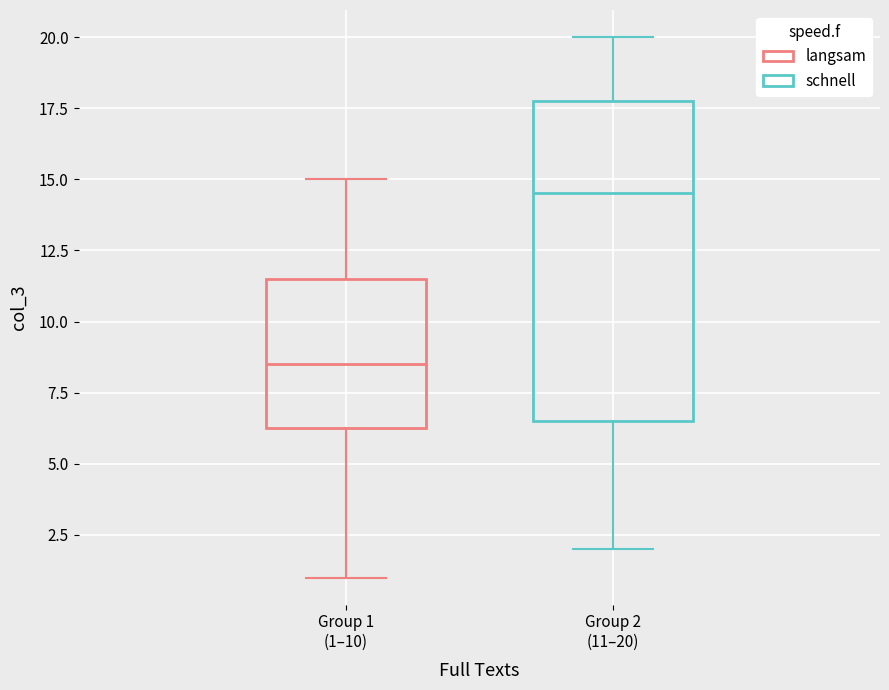

Reading left to right, read every box against the y-axis: the position of its median line, the range the box covers, and the ends of its whiskers. The values are not printed on the chart, so give them approximately, as read against the axis.

Group 1 (1–10): median 8.5, box 6.5 to 11.5, whiskers 1.0 to 15.0
Group 2 (11–20): median 14.5, box 6.5 to 18.0, whiskers 2.0 to 20.0